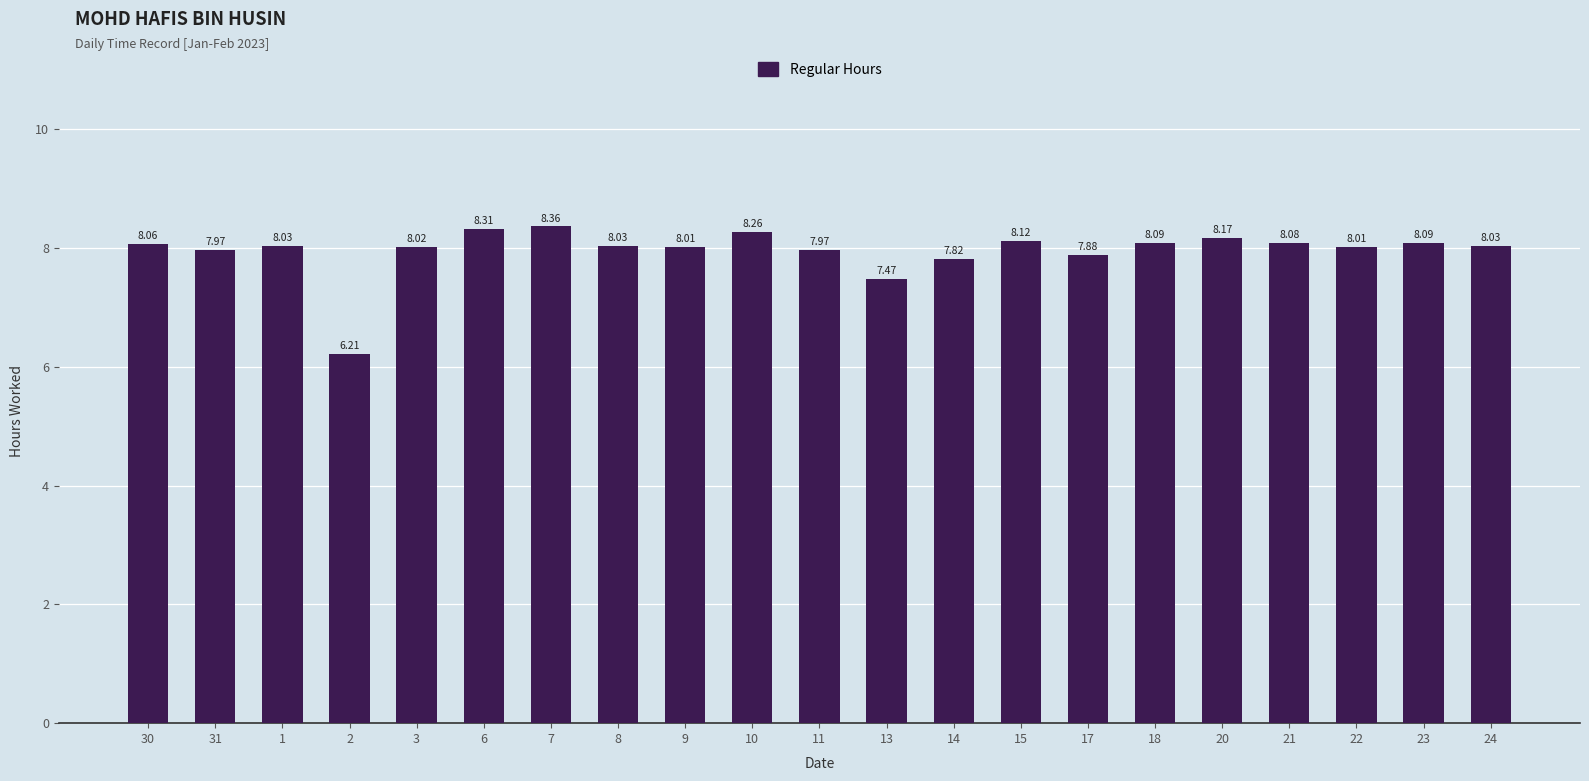

At which category does the chart reach its minimum across all series?

2